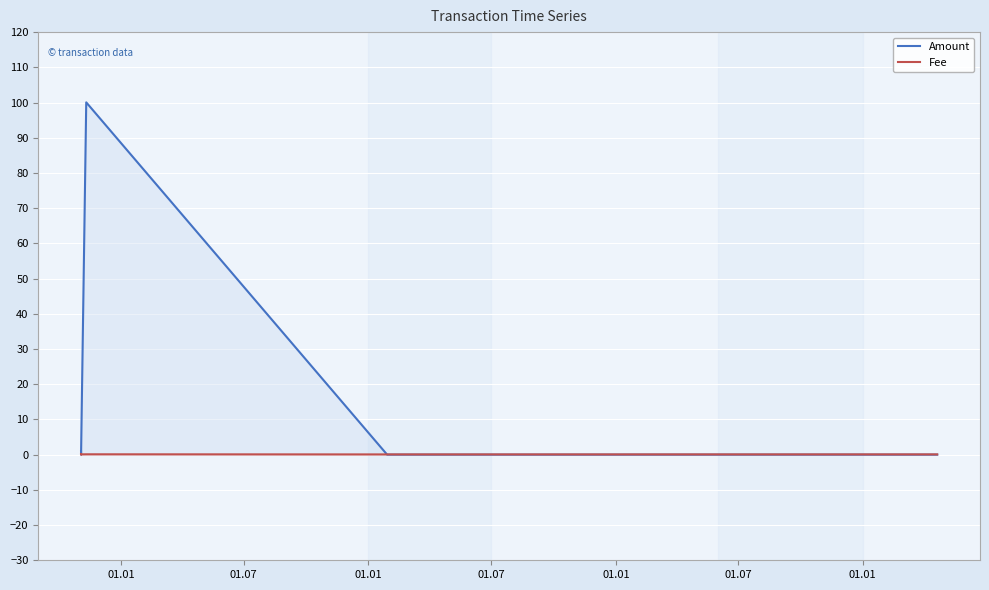

What is the maximum value shown in the chart?

100.1